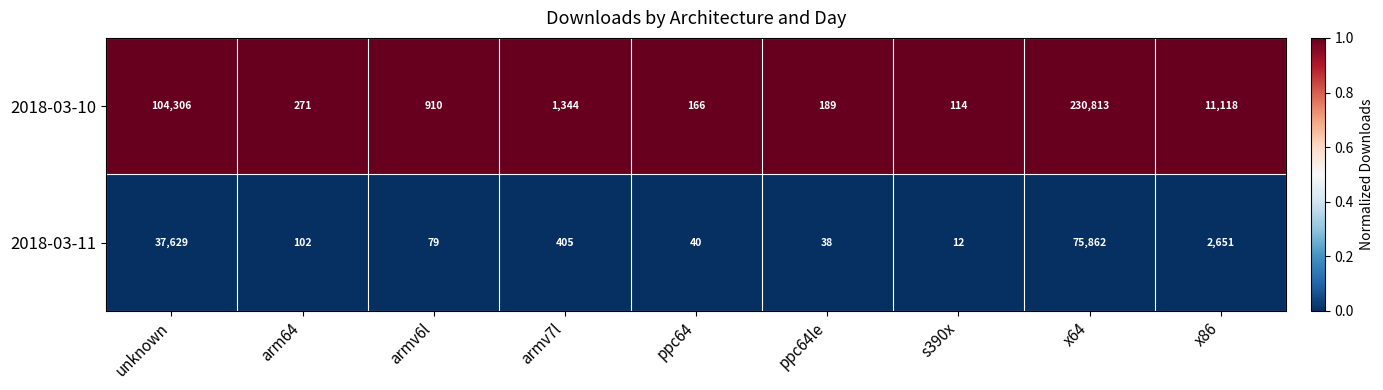

List the series in order of their overall mean, highest first.

2018-03-10, 2018-03-11